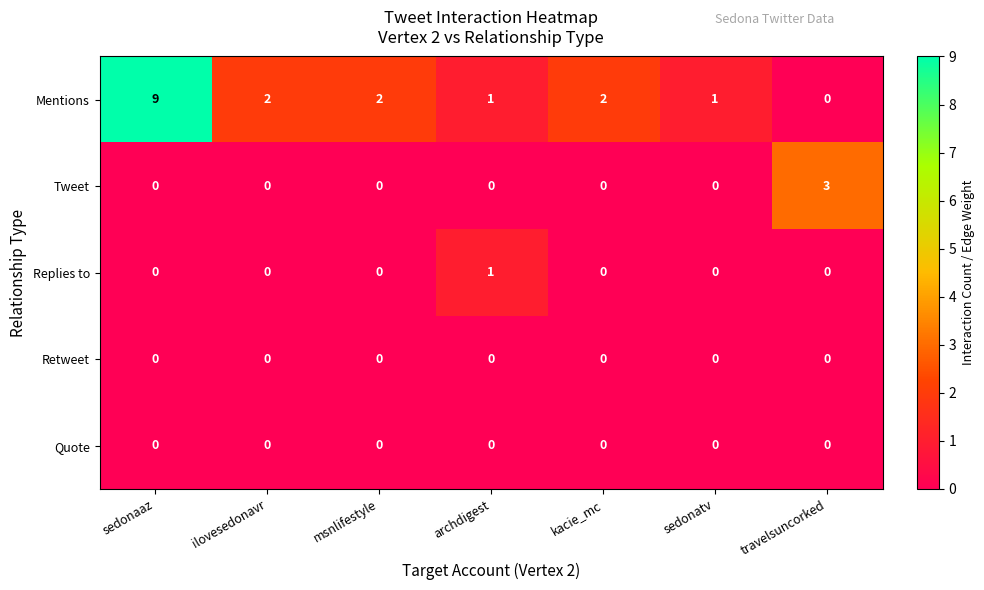

Between sedonaaz and ilovesedonavr, which series saw the biggest shift?

Mentions